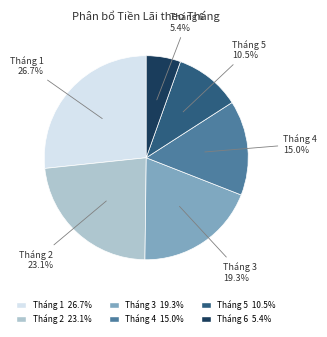

Do Tháng 3 and Tháng 2 together represent more than half of the pie?

No